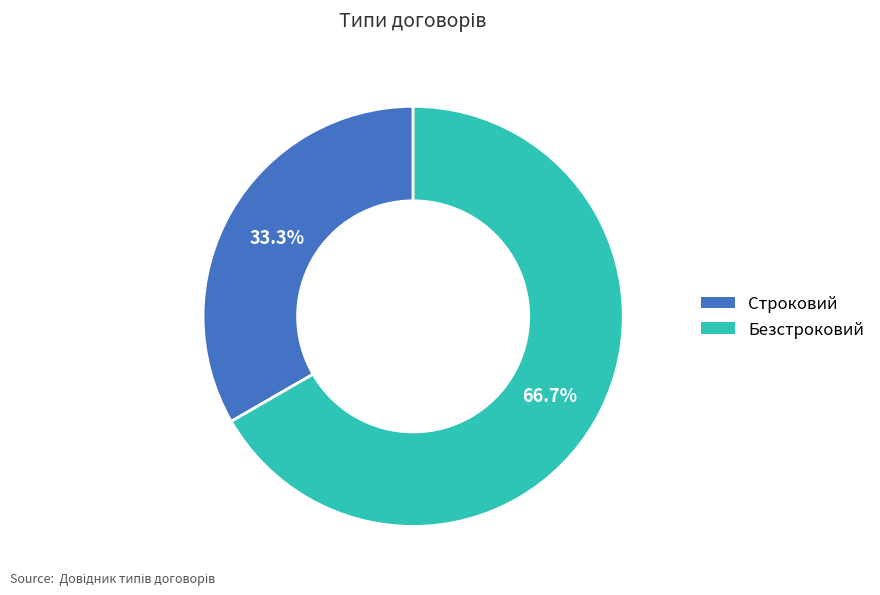

Is it true that Безстроковий is 73% of the pie?

False